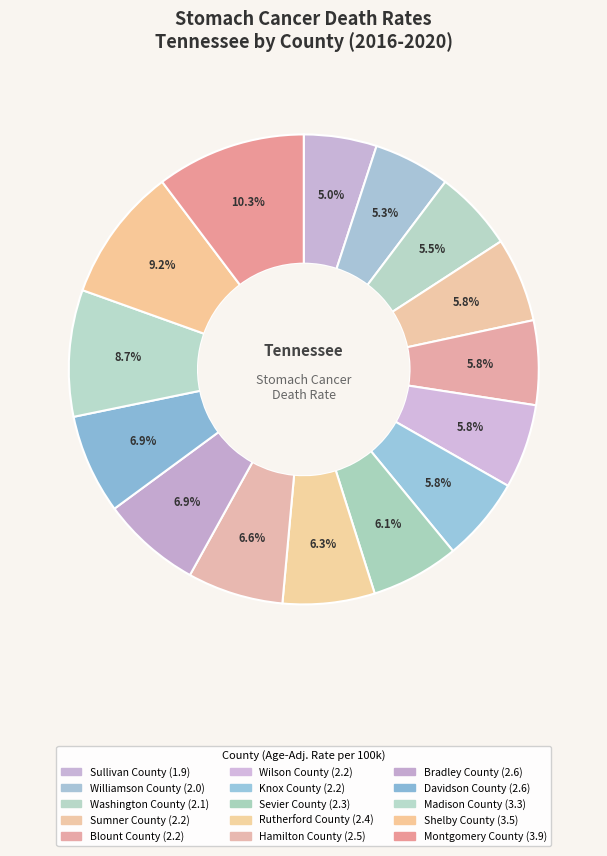

What is the total percentage of Washington County and Blount County?

11.3%